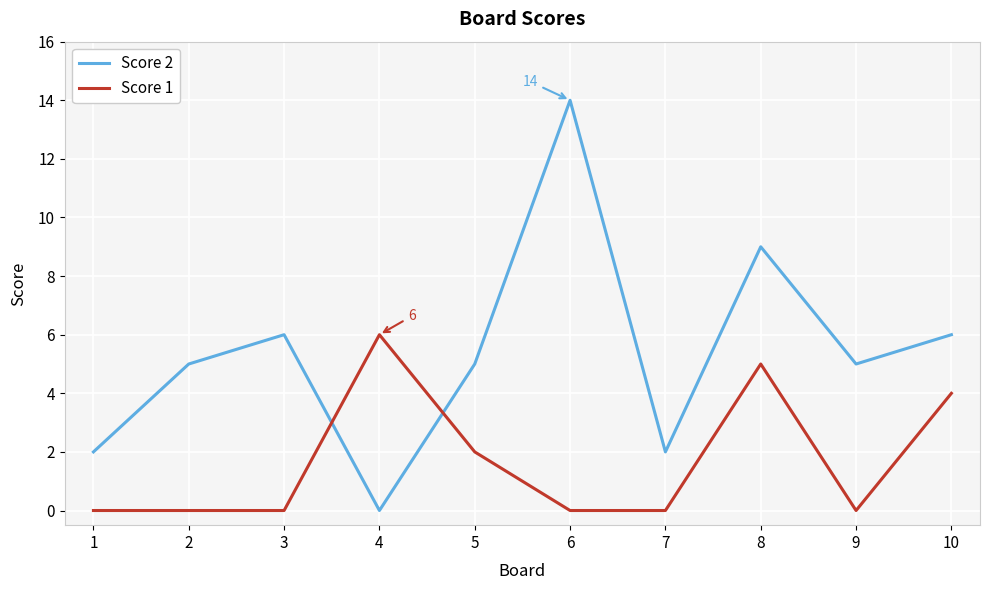

Is the value of Score 1 at 8 greater than the value of Score 2 at 1?

Yes